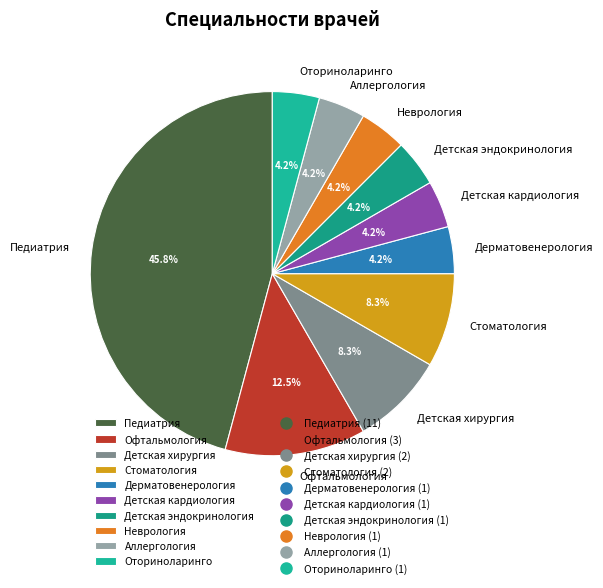

How many slices are in this pie chart?

10